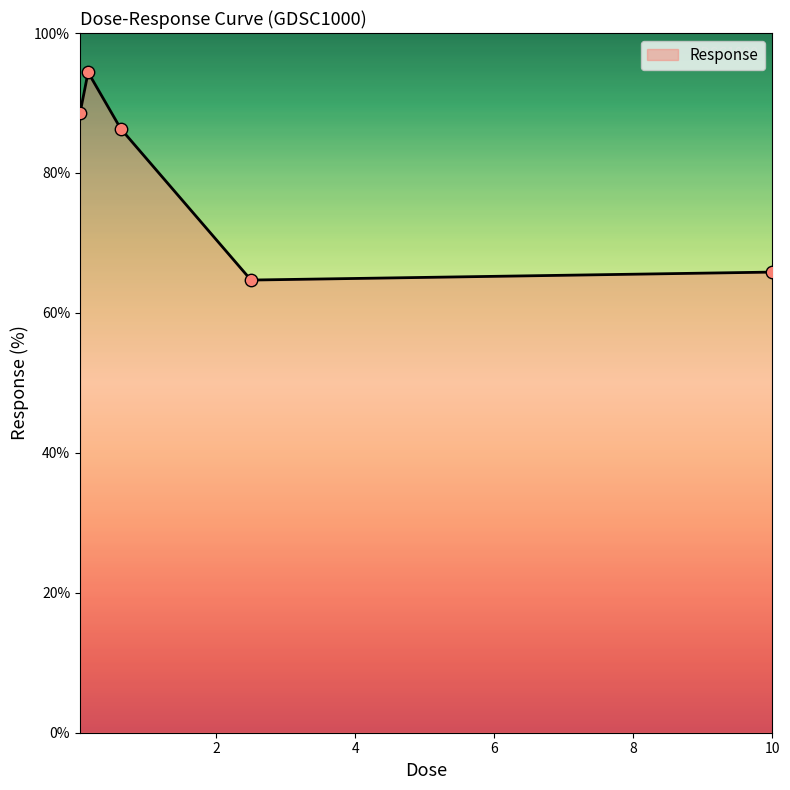

How many interior local peaks (higher than both neighbors) does the data have?

1